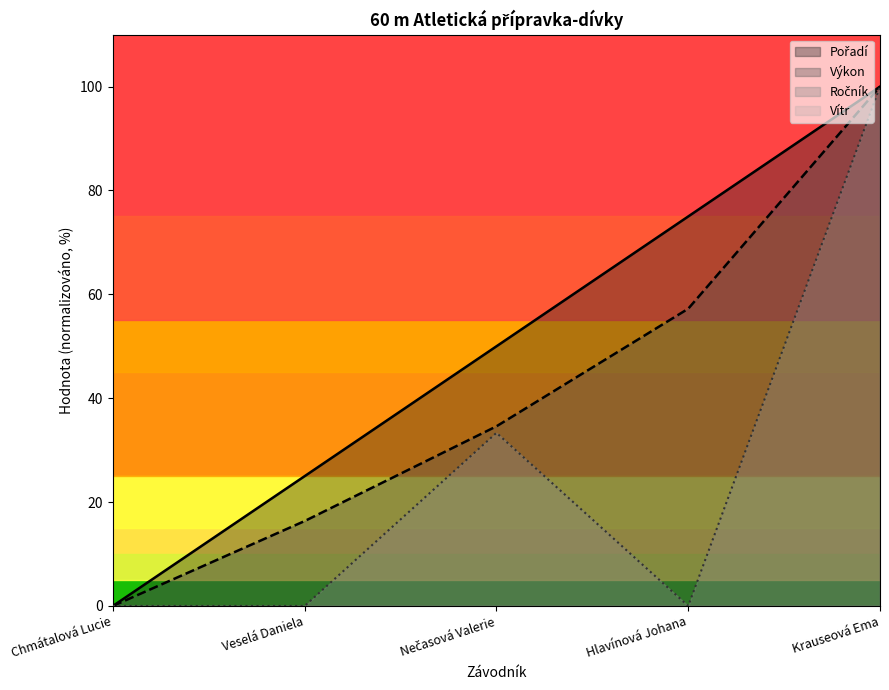

How many values in Výkon are above zero?

4